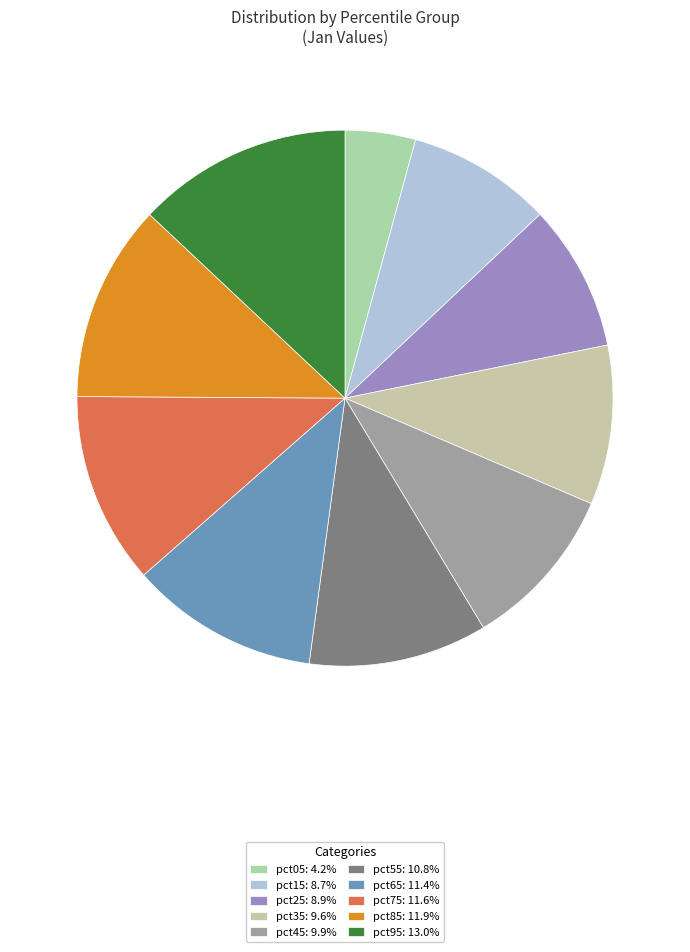

To the nearest percent, what portion does pct85 represent?

12%